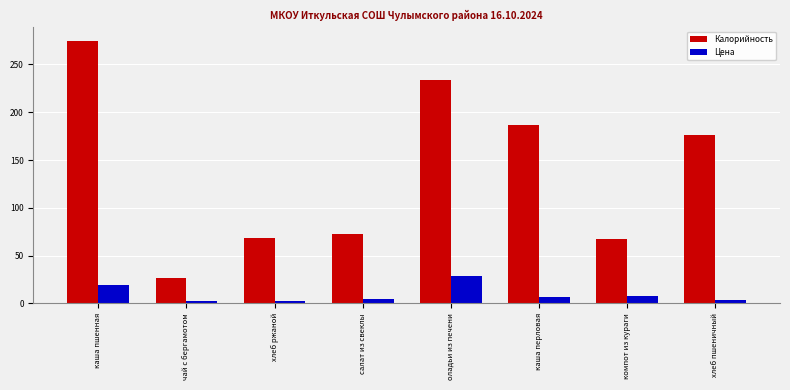

What value does the Цена series have at каша пшенная?

19.2